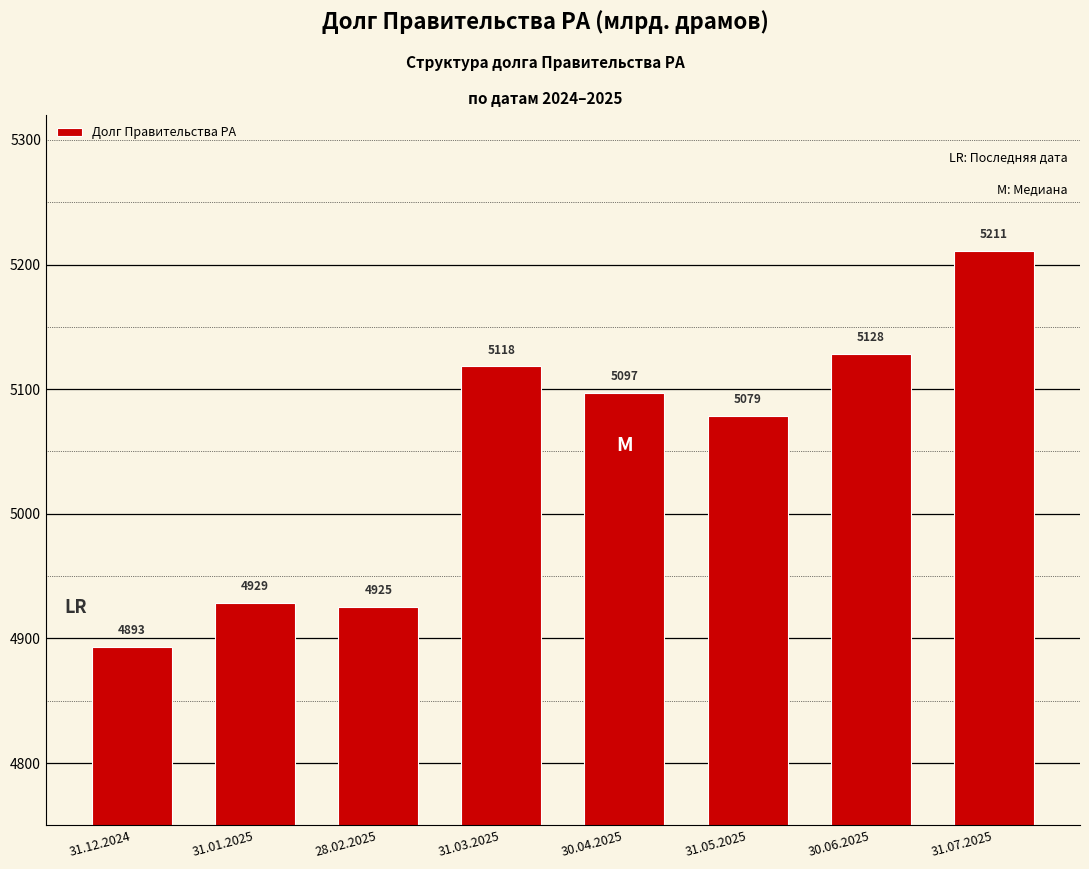

Is it true that the value at 30.04.2025 is 9066.5?

False